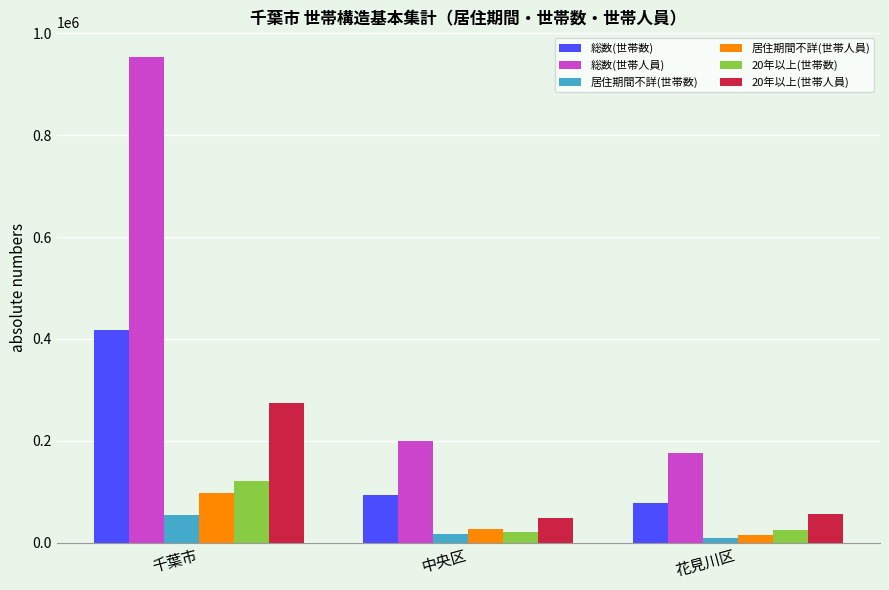

At 千葉市, list the series in order from smallest to largest.

居住期間不詳(世帯数), 居住期間不詳(世帯人員), 20年以上(世帯数), 20年以上(世帯人員), 総数(世帯数), 総数(世帯人員)